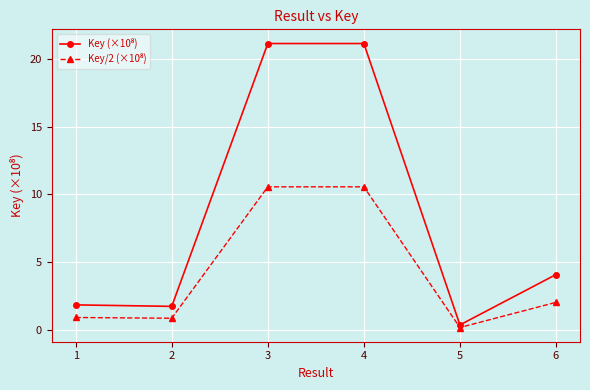

At which category does the chart reach its minimum across all series?

5